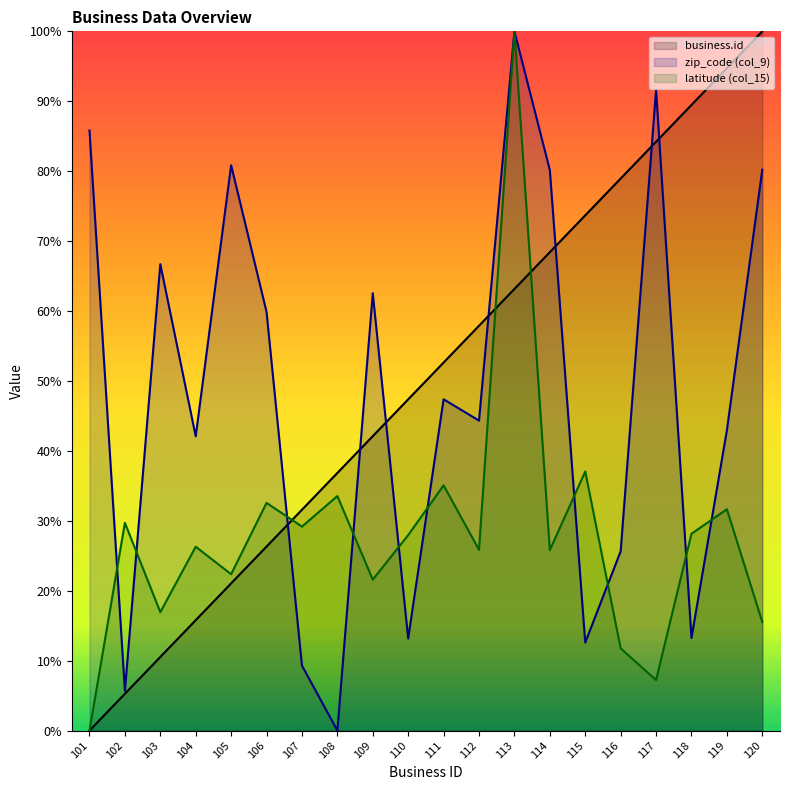

True or false: latitude and zip_code cross at least once.

True